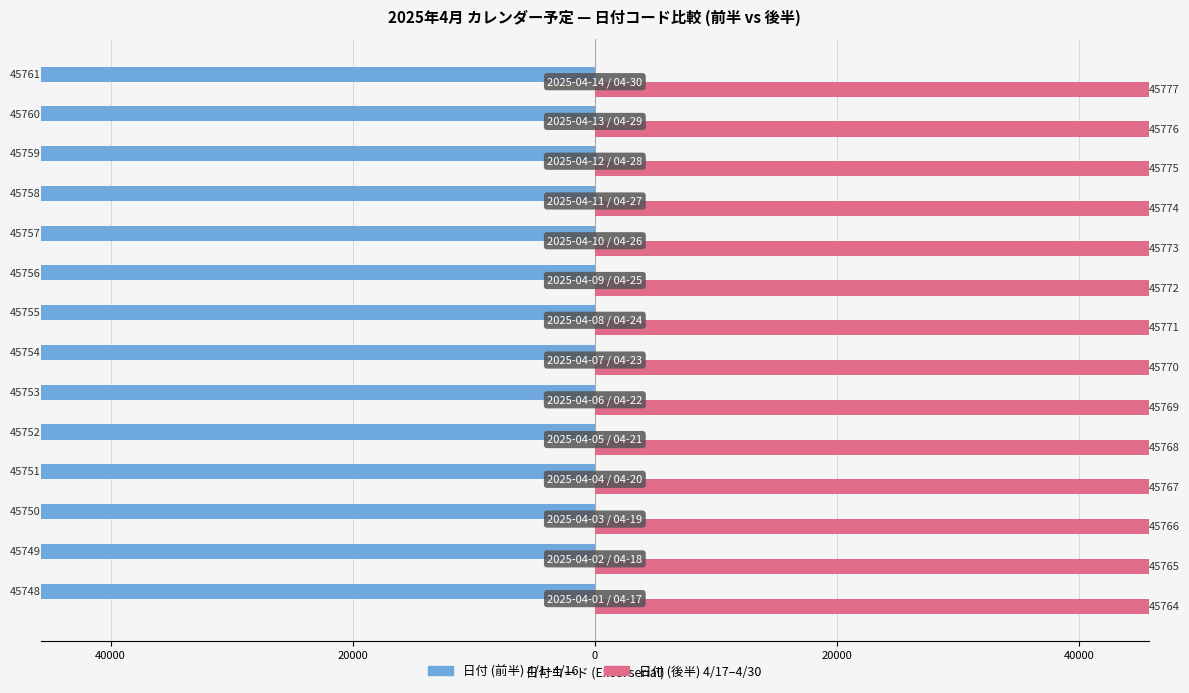

Count the number of categories in the chart.

14